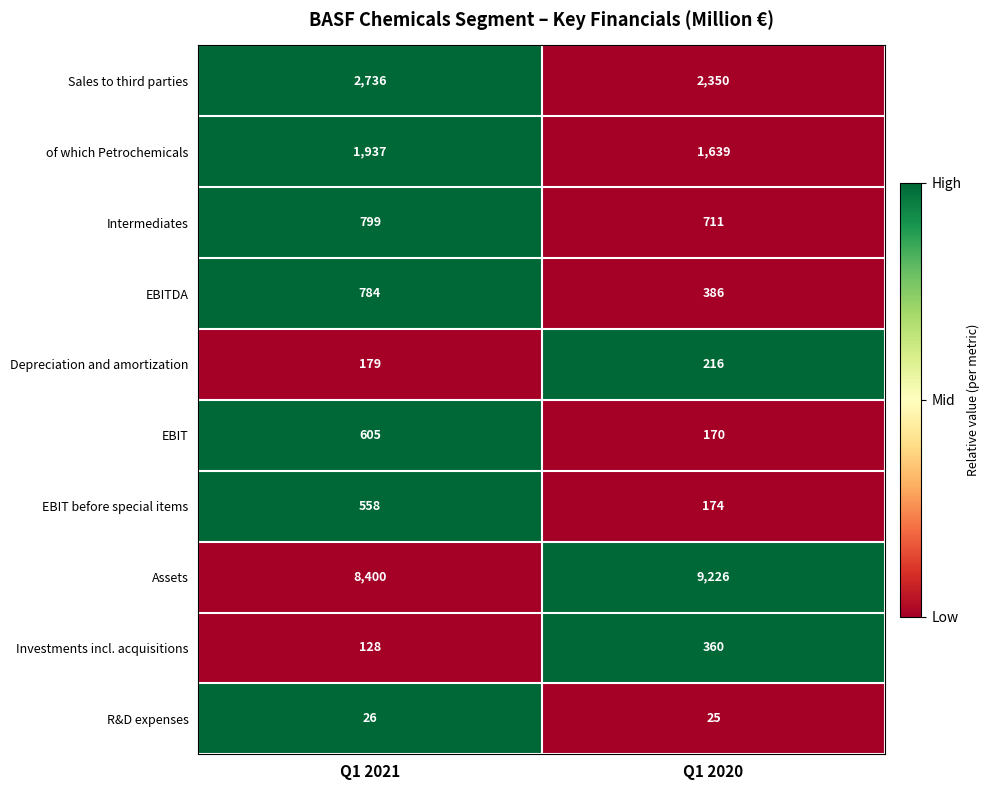

What is the difference between the highest and lowest values at Q1 2021?

8374